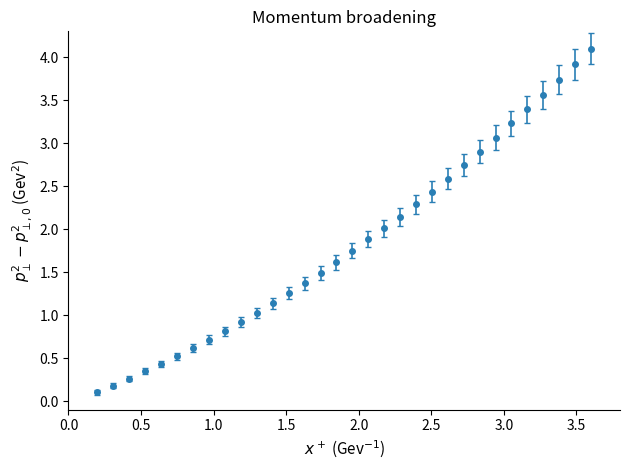

True or false: there are more than 2 points higher than both neighbors.

False